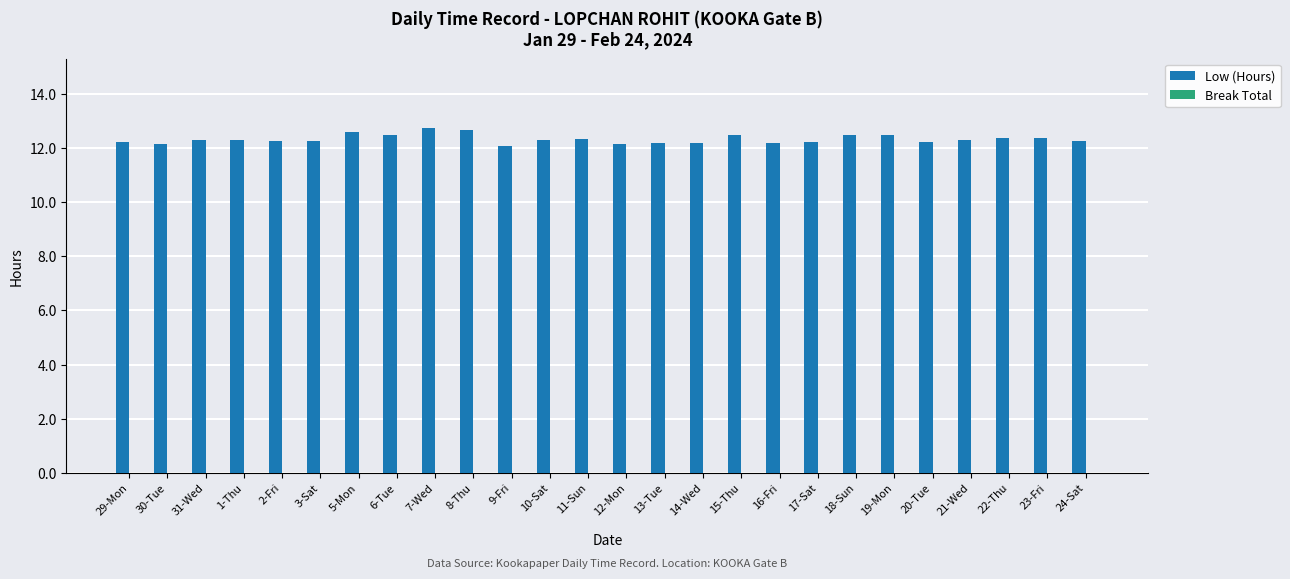

What is the change in value from 5-Mon to 17-Sat?

-0.4